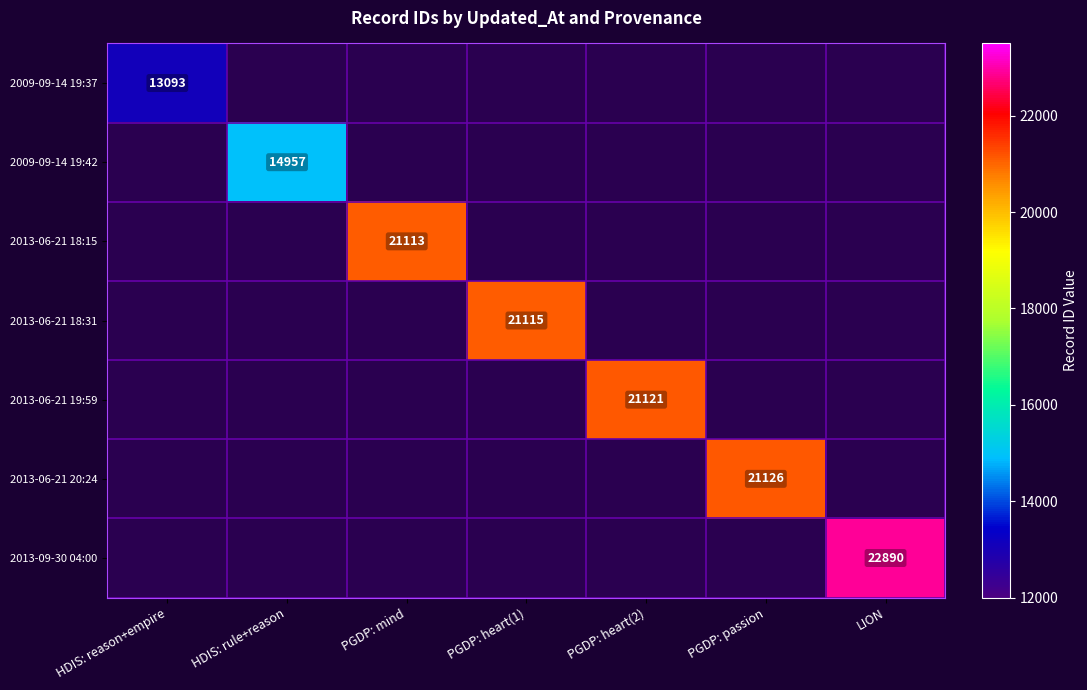

Rank the categories by 2013-06-21 18:15 value from lowest to highest.

HDIS: reason+empire, HDIS: rule+reason, PGDP: mind, PGDP: heart(1), PGDP: heart(2), PGDP: passion, LION